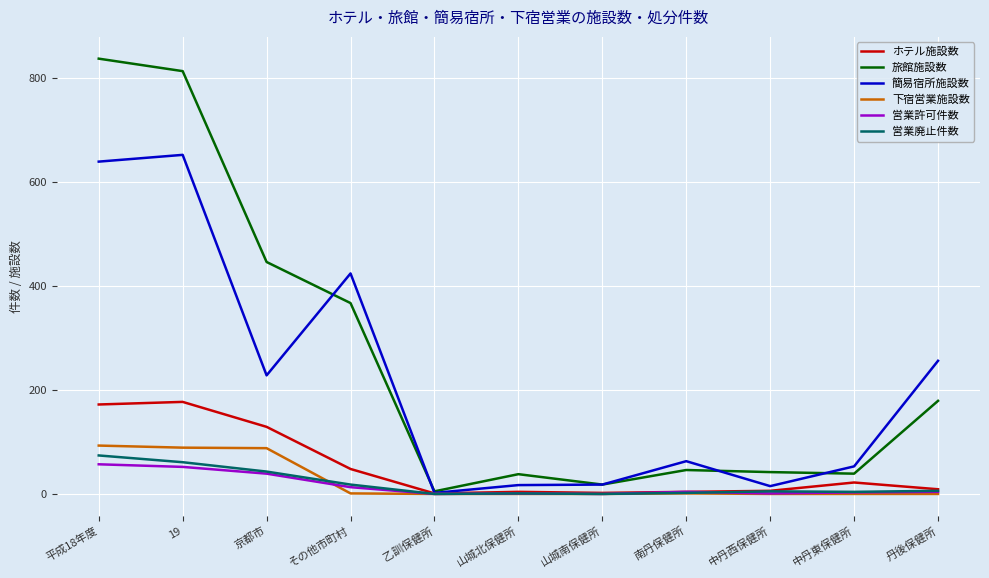

What is the maximum value shown in the chart?

837